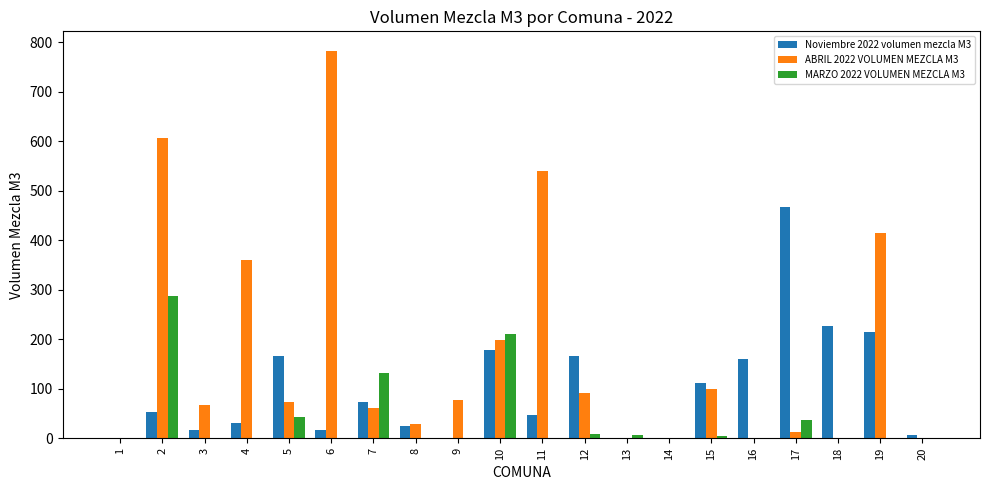

Does the chart contain stacked bars?

No